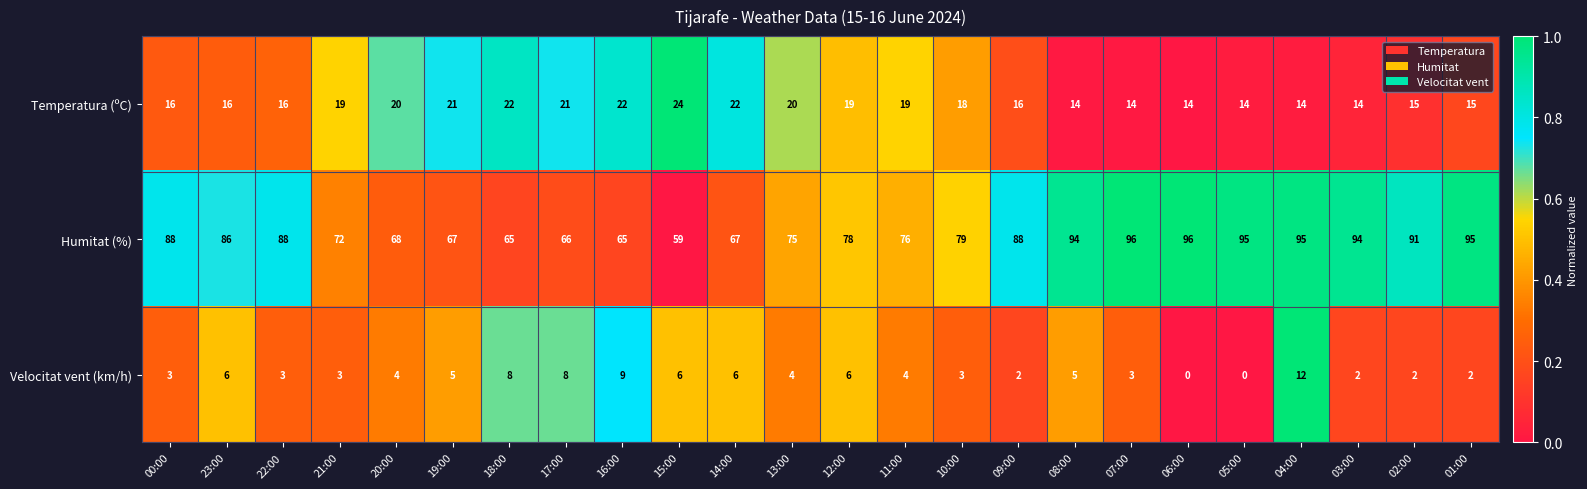

What is the total value across all series at 23:00?

108